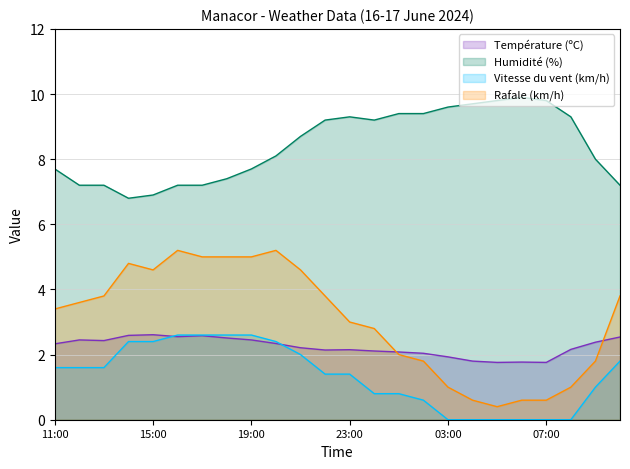

Between 13:00 and 01:00, which is larger?

13:00